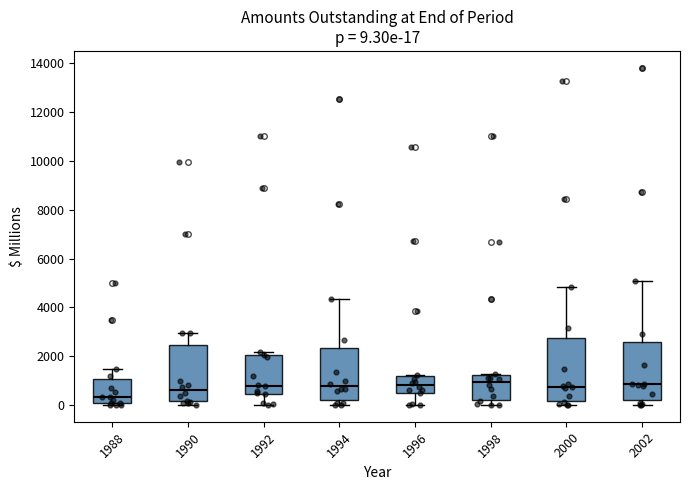

Which box has the lowest median line?

1988